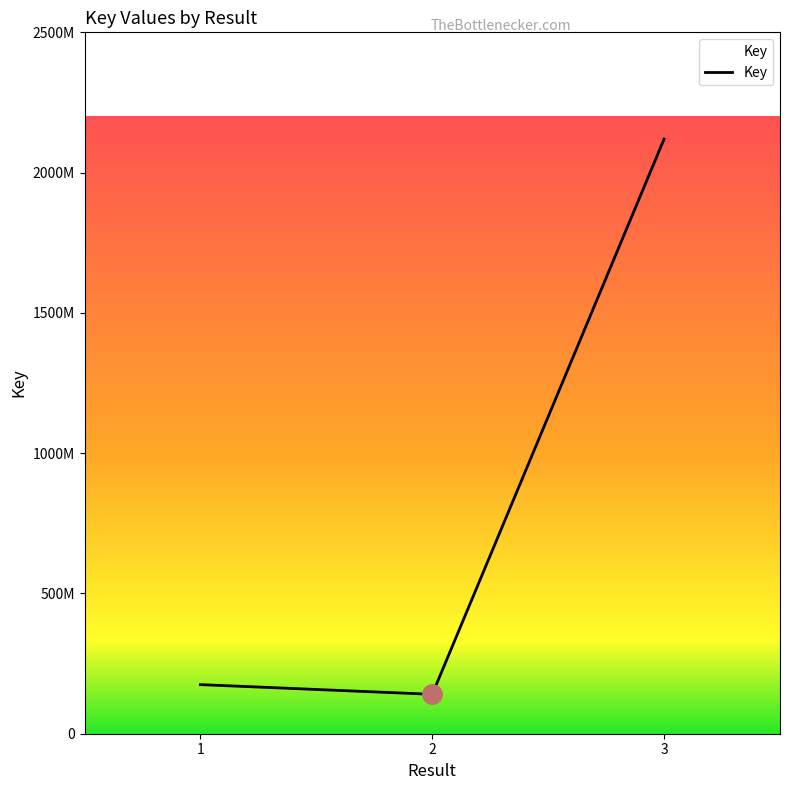

Rank the categories by value from highest to lowest.

3, 1, 2